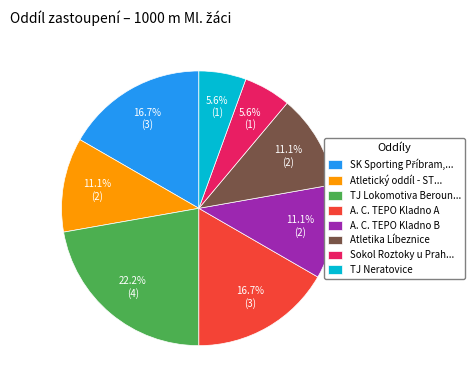

Is there any slice that represents more than half of the pie?

No